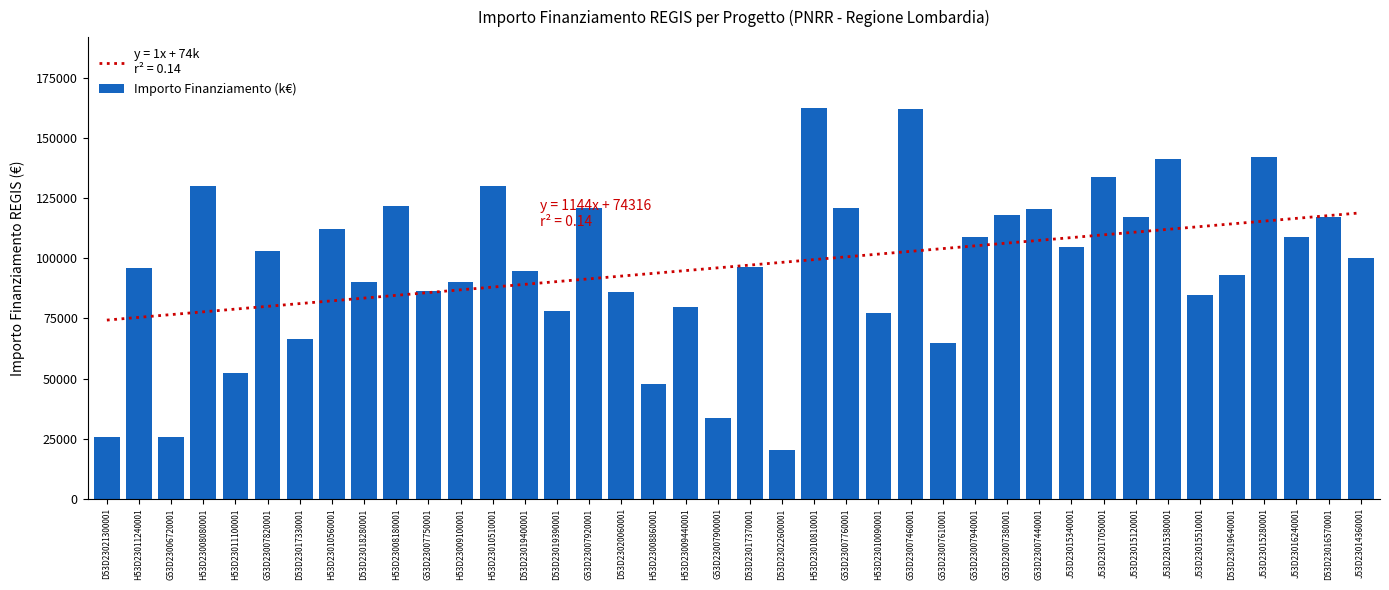

What is the greatest value displayed?

162783